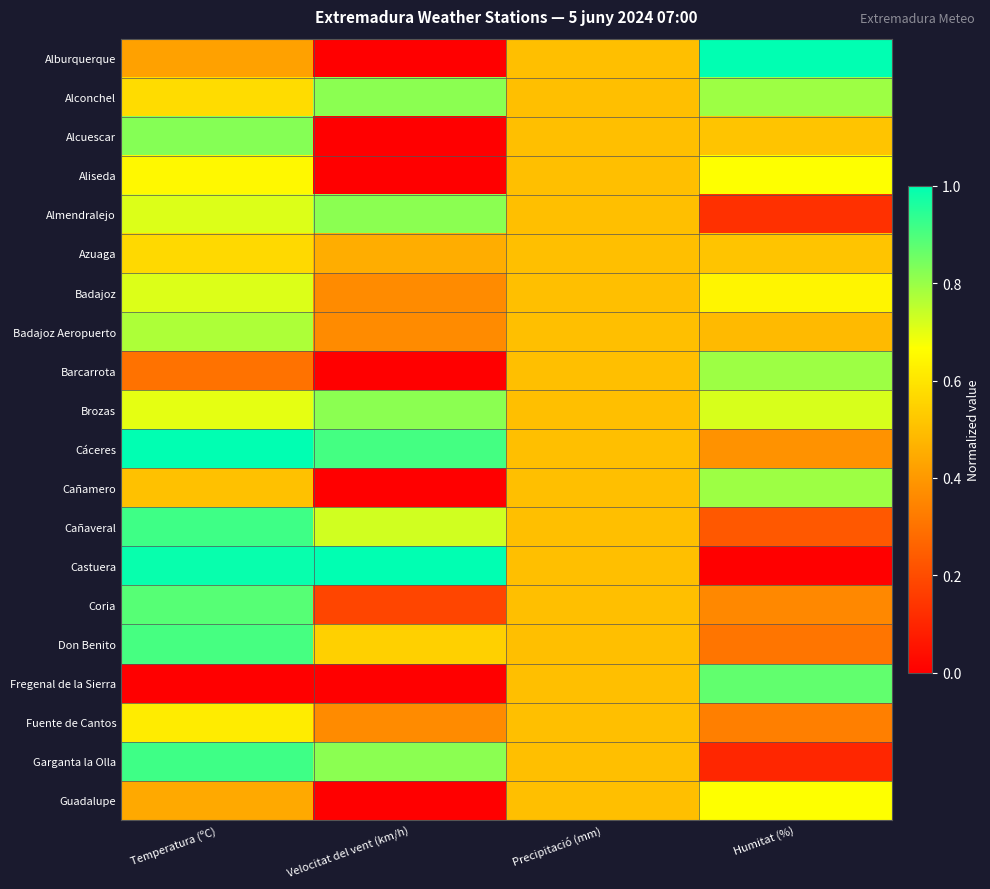

Reading left to right, transcribe all the data shown in this chart.

Alburquerque: Temperatura (ºC)=0.4	Velocitat del vent (km/h)=0.0	Precipitació (mm)=0.5	Humitat (%)=1.0
Alconchel: Temperatura (ºC)=0.6	Velocitat del vent (km/h)=0.8	Precipitació (mm)=0.5	Humitat (%)=0.8
Alcuescar: Temperatura (ºC)=0.8	Velocitat del vent (km/h)=0.0	Precipitació (mm)=0.5	Humitat (%)=0.5
Aliseda: Temperatura (ºC)=0.6	Velocitat del vent (km/h)=0.0	Precipitació (mm)=0.5	Humitat (%)=0.7
Almendralejo: Temperatura (ºC)=0.7	Velocitat del vent (km/h)=0.8	Precipitació (mm)=0.5	Humitat (%)=0.1
Azuaga: Temperatura (ºC)=0.6	Velocitat del vent (km/h)=0.5	Precipitació (mm)=0.5	Humitat (%)=0.5
Badajoz: Temperatura (ºC)=0.7	Velocitat del vent (km/h)=0.4	Precipitació (mm)=0.5	Humitat (%)=0.6
Badajoz Aeropuerto: Temperatura (ºC)=0.8	Velocitat del vent (km/h)=0.4	Precipitació (mm)=0.5	Humitat (%)=0.5
Barcarrota: Temperatura (ºC)=0.3	Velocitat del vent (km/h)=0.0	Precipitació (mm)=0.5	Humitat (%)=0.8
Brozas: Temperatura (ºC)=0.7	Velocitat del vent (km/h)=0.8	Precipitació (mm)=0.5	Humitat (%)=0.7
Cáceres: Temperatura (ºC)=1.0	Velocitat del vent (km/h)=0.9	Precipitació (mm)=0.5	Humitat (%)=0.4
Cañamero: Temperatura (ºC)=0.5	Velocitat del vent (km/h)=0.0	Precipitació (mm)=0.5	Humitat (%)=0.8
Cañaveral: Temperatura (ºC)=0.9	Velocitat del vent (km/h)=0.7	Precipitació (mm)=0.5	Humitat (%)=0.2
Castuera: Temperatura (ºC)=1.0	Velocitat del vent (km/h)=1.0	Precipitació (mm)=0.5	Humitat (%)=0.0
Coria: Temperatura (ºC)=0.9	Velocitat del vent (km/h)=0.2	Precipitació (mm)=0.5	Humitat (%)=0.4
Don Benito: Temperatura (ºC)=0.9	Velocitat del vent (km/h)=0.5	Precipitació (mm)=0.5	Humitat (%)=0.3
Fregenal de la Sierra: Temperatura (ºC)=0.0	Velocitat del vent (km/h)=0.0	Precipitació (mm)=0.5	Humitat (%)=0.9
Fuente de Cantos: Temperatura (ºC)=0.6	Velocitat del vent (km/h)=0.4	Precipitació (mm)=0.5	Humitat (%)=0.3
Garganta la Olla: Temperatura (ºC)=0.9	Velocitat del vent (km/h)=0.8	Precipitació (mm)=0.5	Humitat (%)=0.1
Guadalupe: Temperatura (ºC)=0.4	Velocitat del vent (km/h)=0.0	Precipitació (mm)=0.5	Humitat (%)=0.7